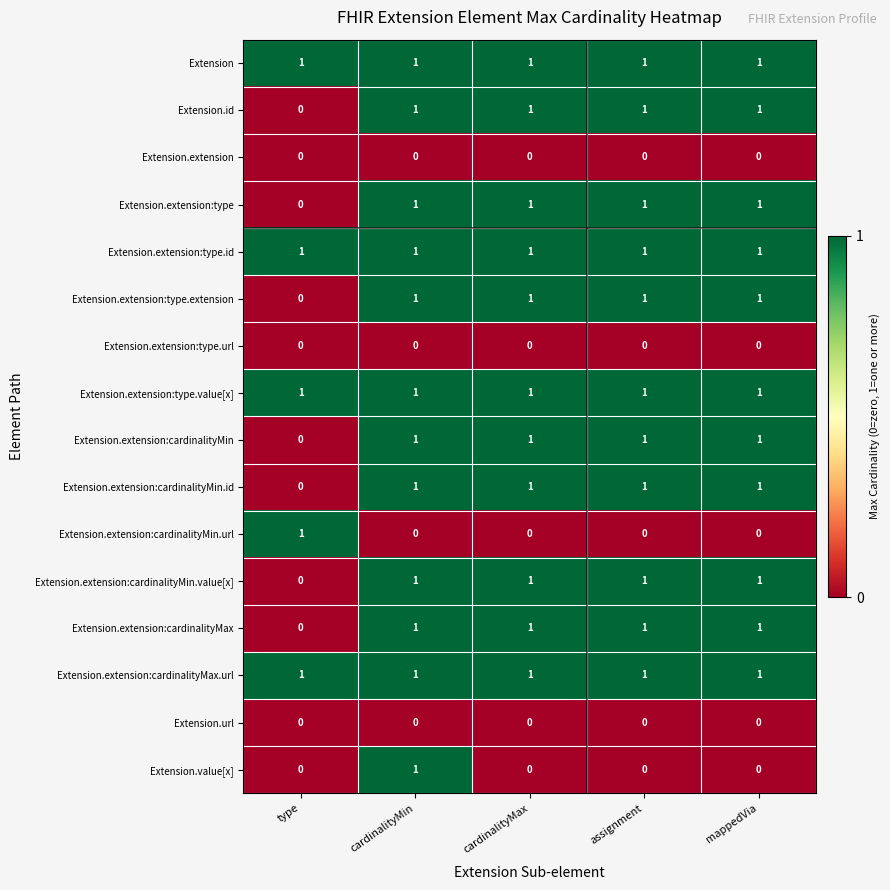

What is the sum of all Extension.extension:cardinalityMin values?

4